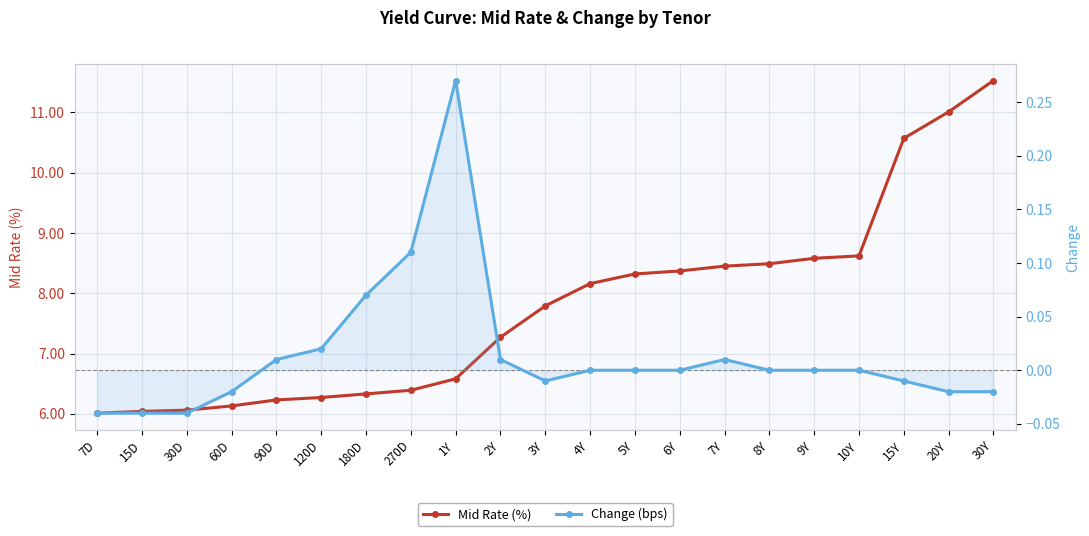

How many lines are shown in the chart?

2